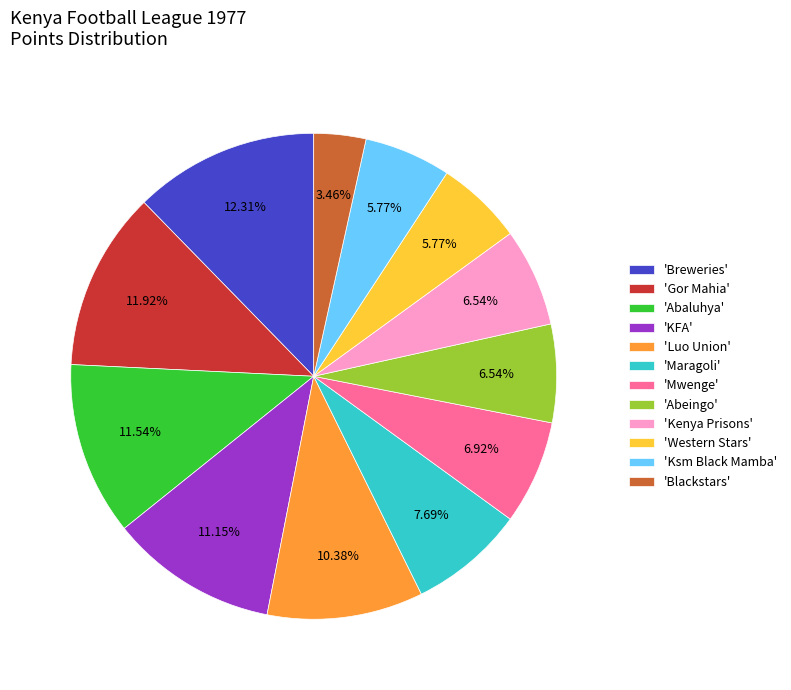

What is the ratio of the value at 'Abeingo' to the value at 'Western Stars'?

1.1